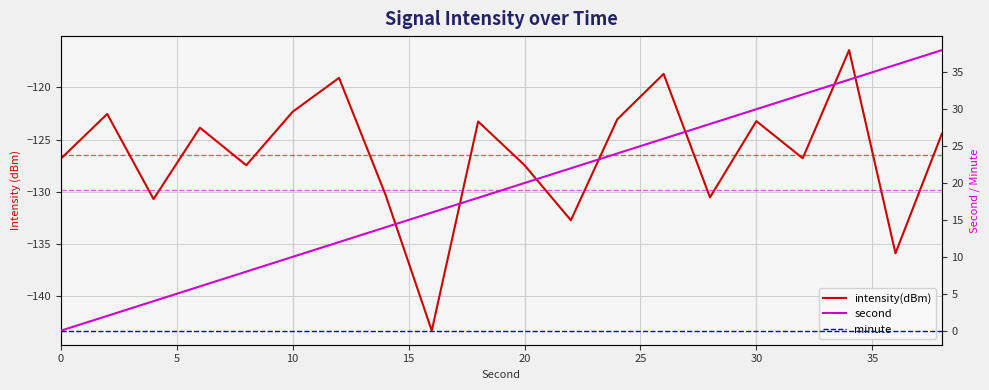

True or false: intensity(dBm) has more than 0 points higher than both neighbors.

True